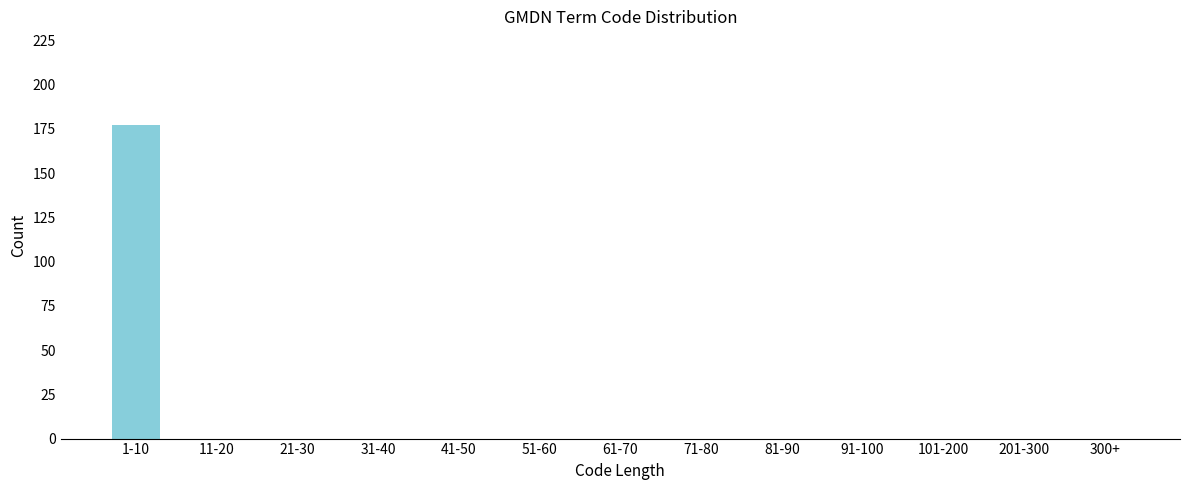

Reading left to right, list all the values displayed in this chart.

1-10=177	11-20=0	21-30=0	31-40=0	41-50=0	51-60=0	61-70=0	71-80=0	81-90=0	91-100=0	101-200=0	201-300=0	300+=0